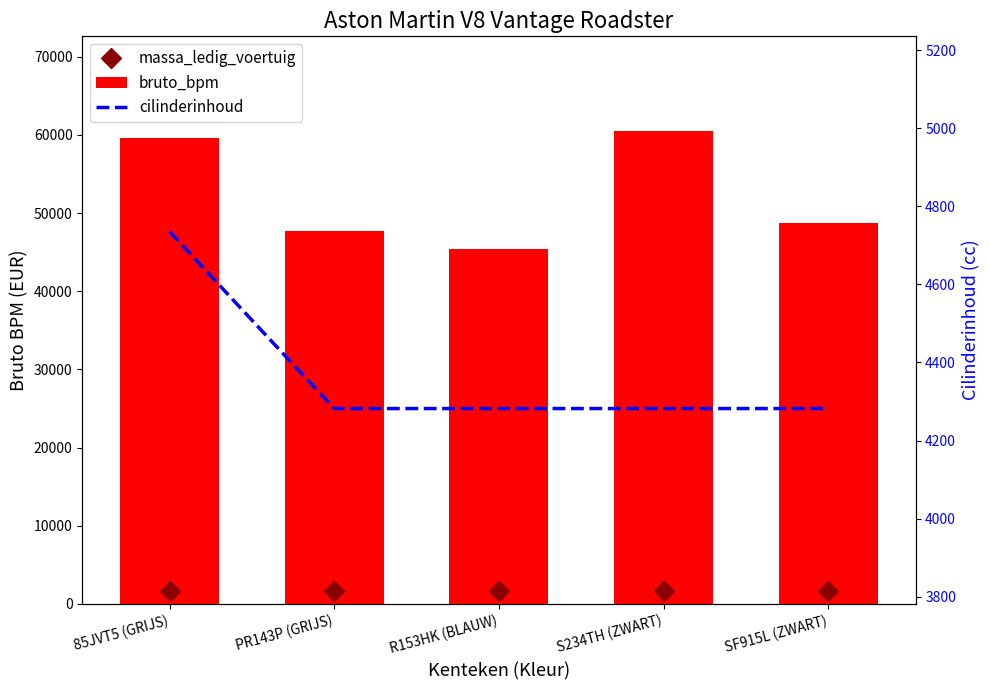

What is the total value across all series at PR143P (GRIJS)?

53668